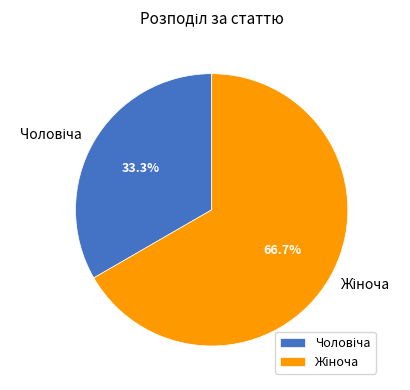

To the nearest percent, what is the difference between the largest and smallest slice percentages?

33%